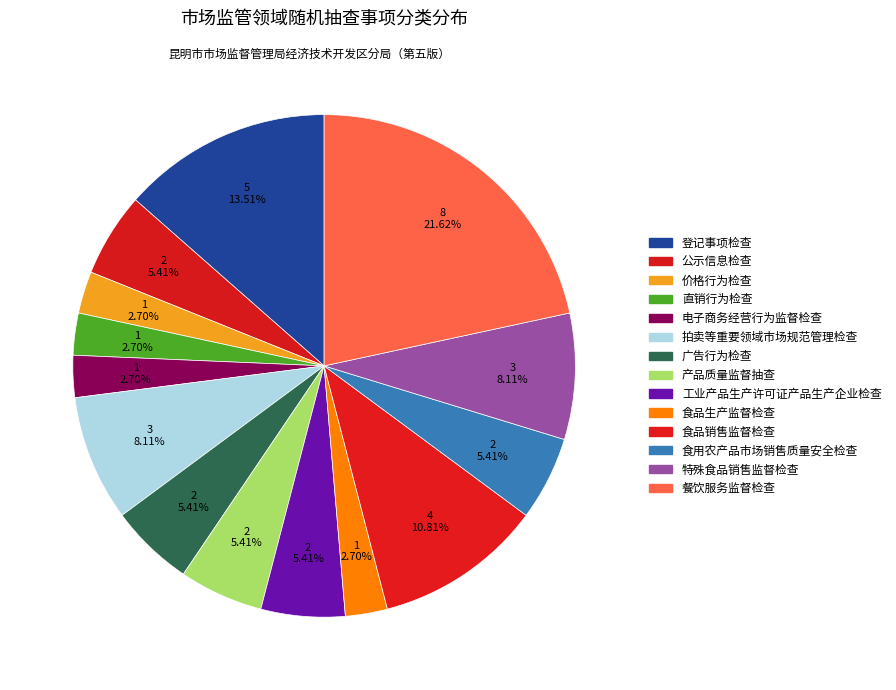

What percentage is the 工业产品生产许可证产品生产企业检查 slice, to the nearest percent?

5%